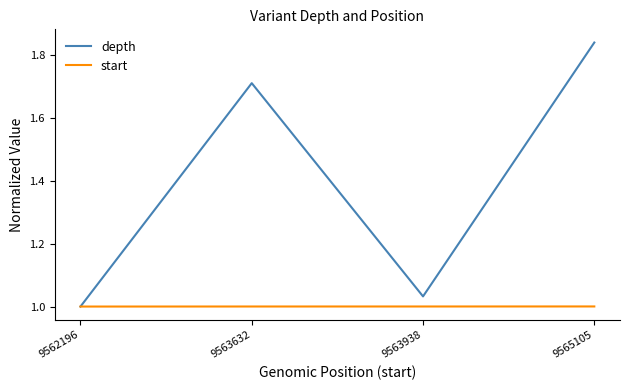

Rank the series by their average value, from highest to lowest.

depth, start